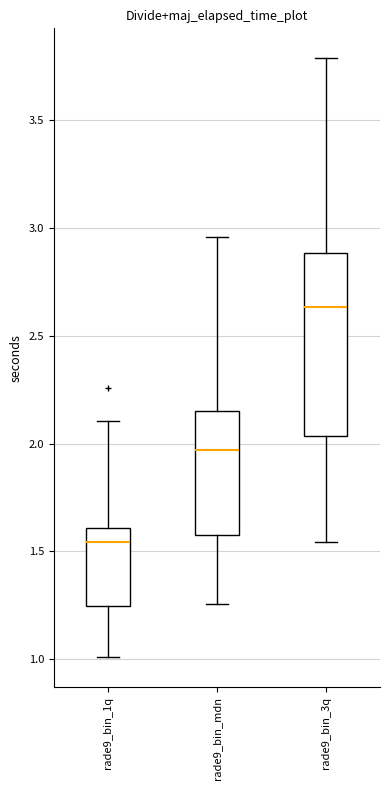

Where does the median line of the box for rade9_bin_1q sit on the y-axis? The values are not printed on the chart, so give them approximately, as read against the axis.

1.55